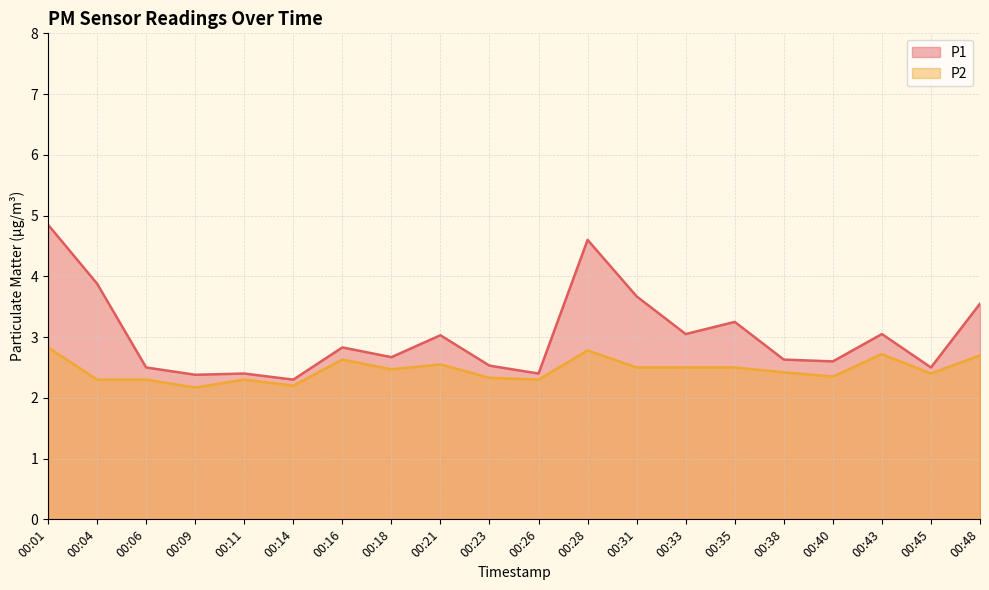

What is the difference between the maximum and minimum values in the P1 series?

2.5